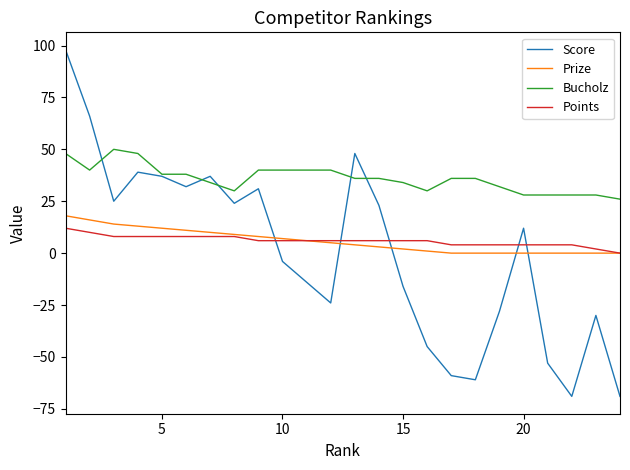

Which series has the largest total across all categories?

Bucholz